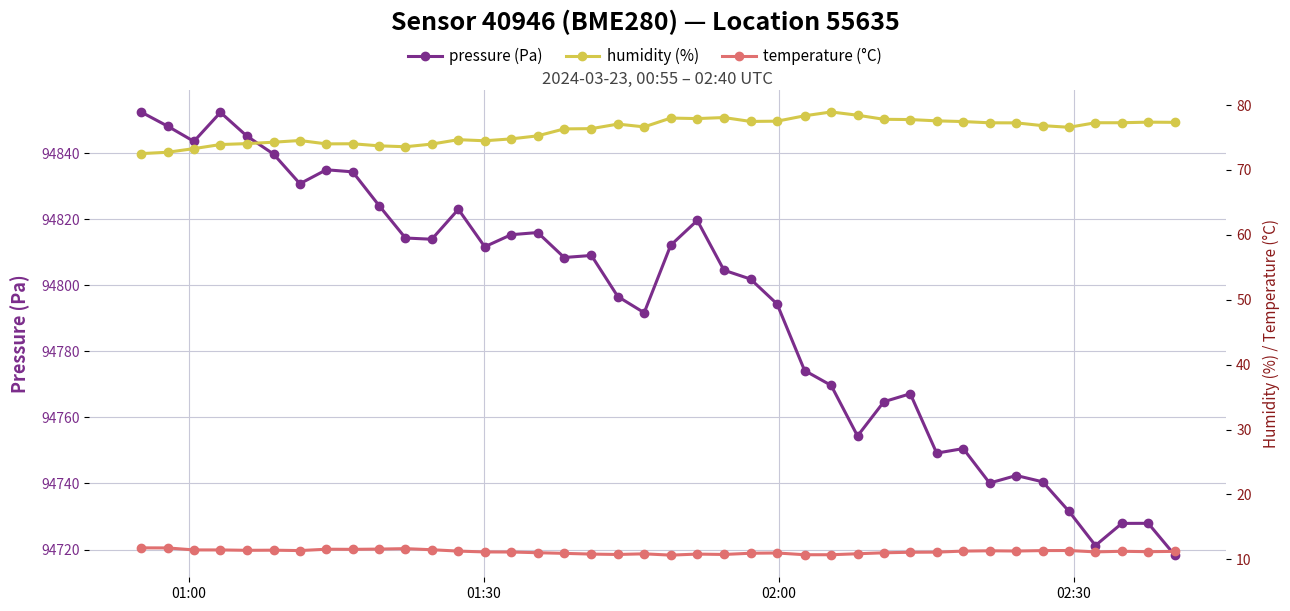

What is the lowest value of the humidity (%) series?

72.5